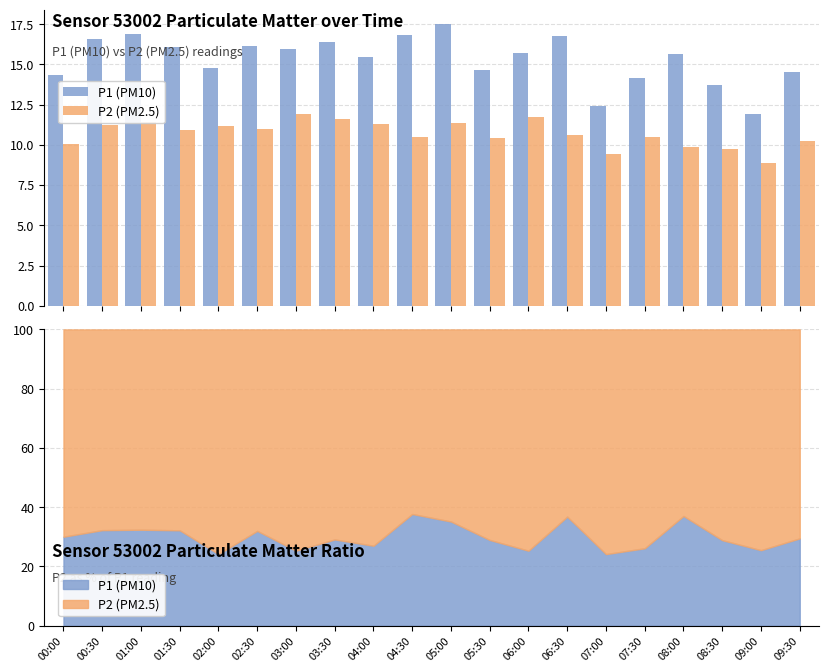

Reading left to right, list all the values displayed in this chart.

P1 (PM10): 14.3	16.6	16.9	16.1	14.8	16.2	16.0	16.4	15.4	16.8	17.5	14.6	15.7	16.8	12.4	14.2	15.7	13.7	11.9	14.5
P2 (PM2.5): 10.0	11.2	11.4	10.9	11.2	11.0	11.9	11.6	11.3	10.5	11.4	10.4	11.7	10.6	9.4	10.5	9.9	9.8	8.9	10.2